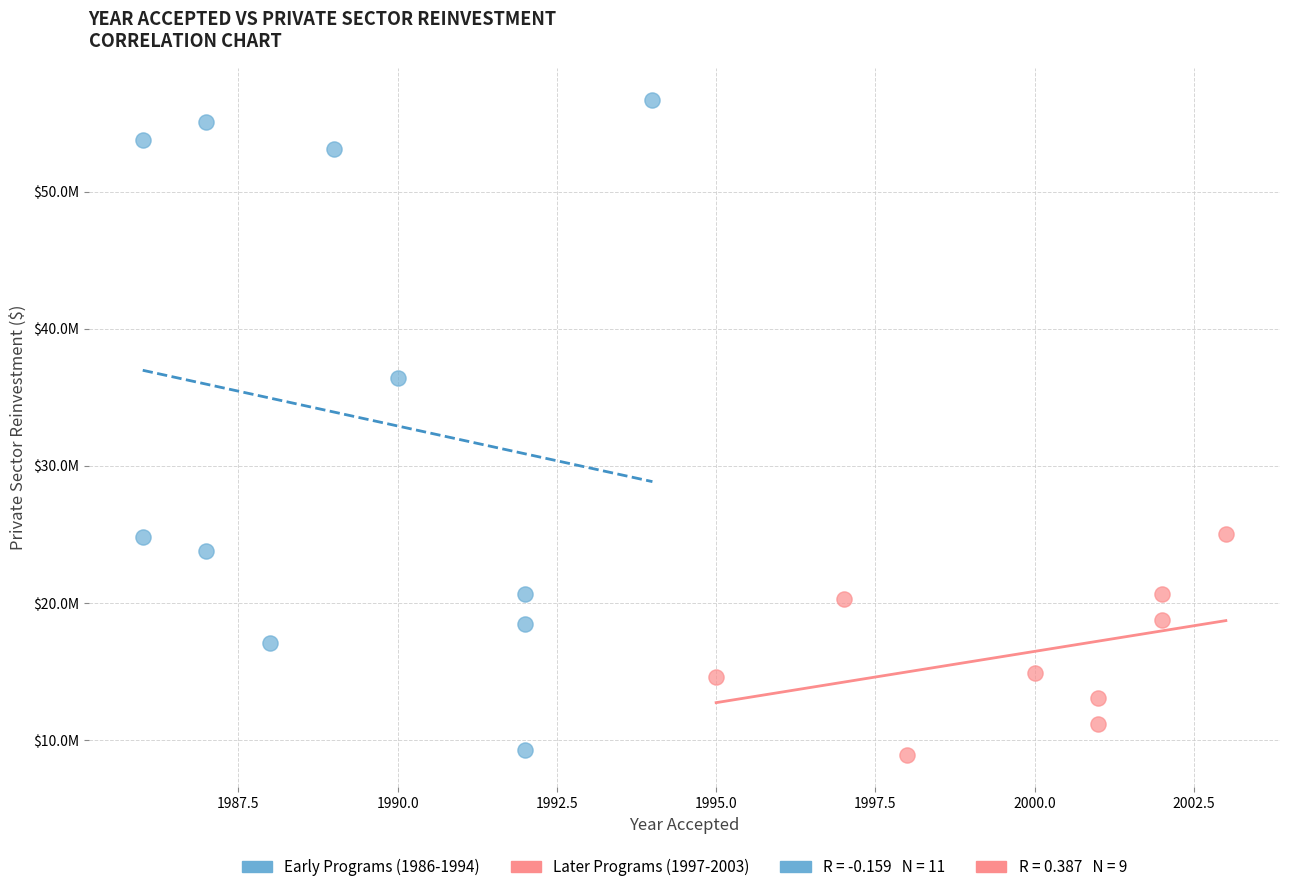

Which series contains the highest Y value?

Early Programs (1986-1994)